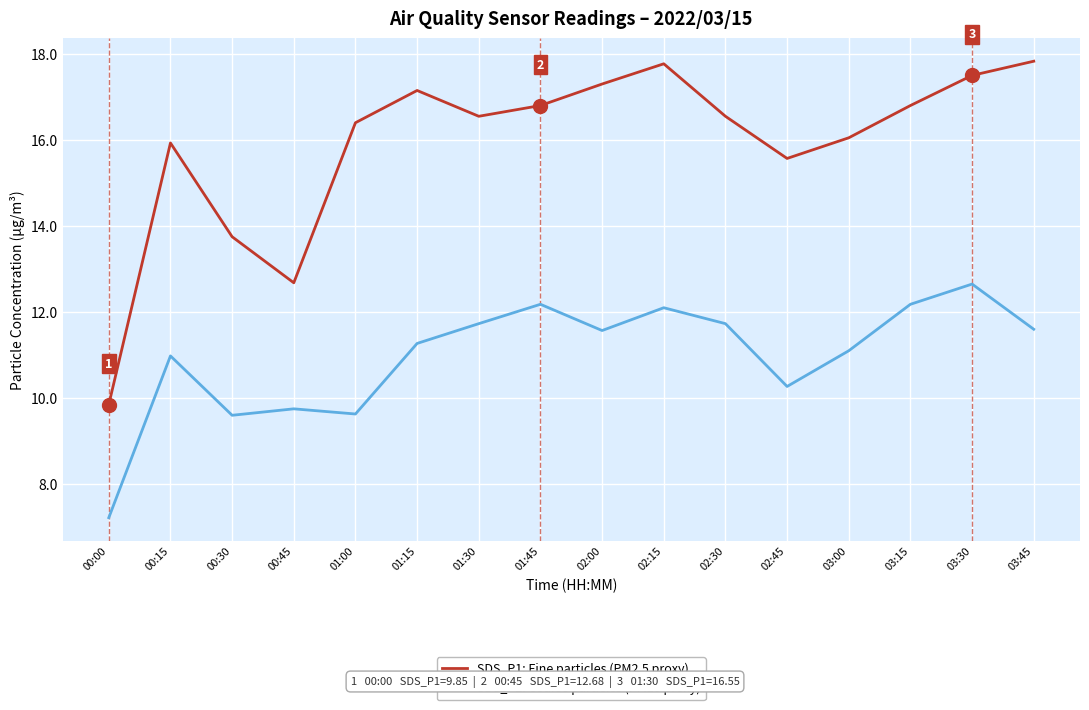

At which label does SDS_P1: Fine particles (PM2.5 proxy) first exceed 16?

01:00